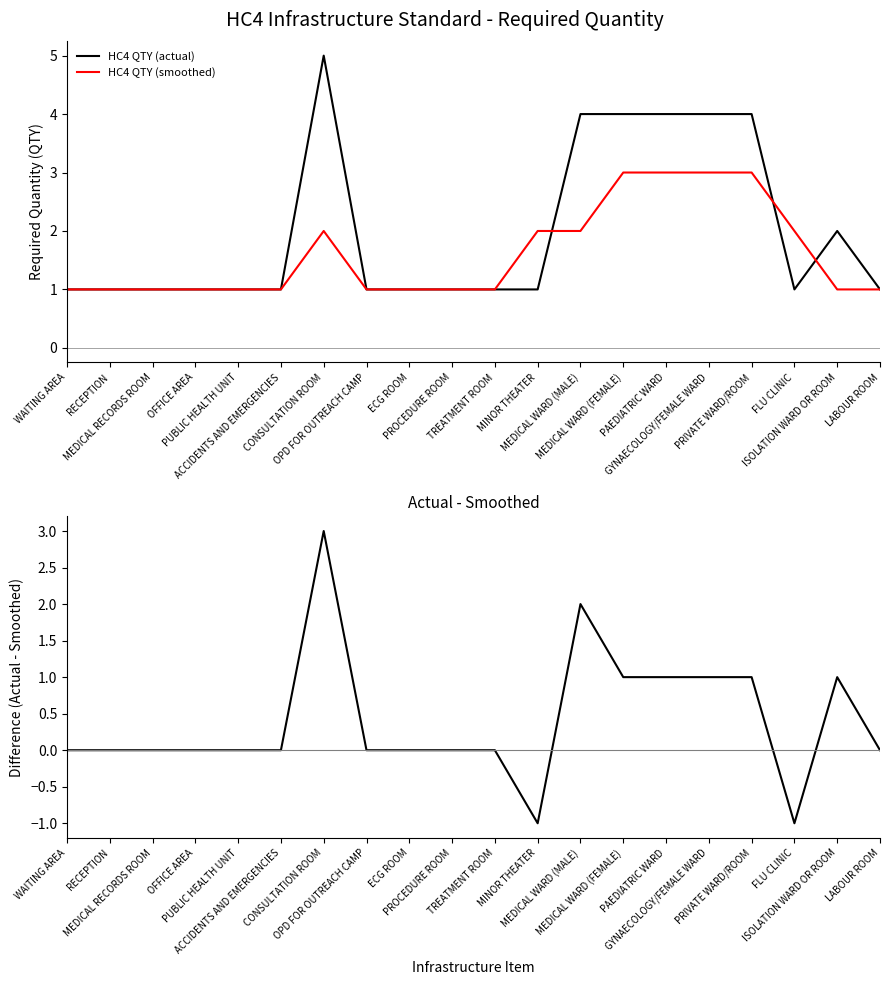

What is the sum of all HC4 QTY (actual) values?

40